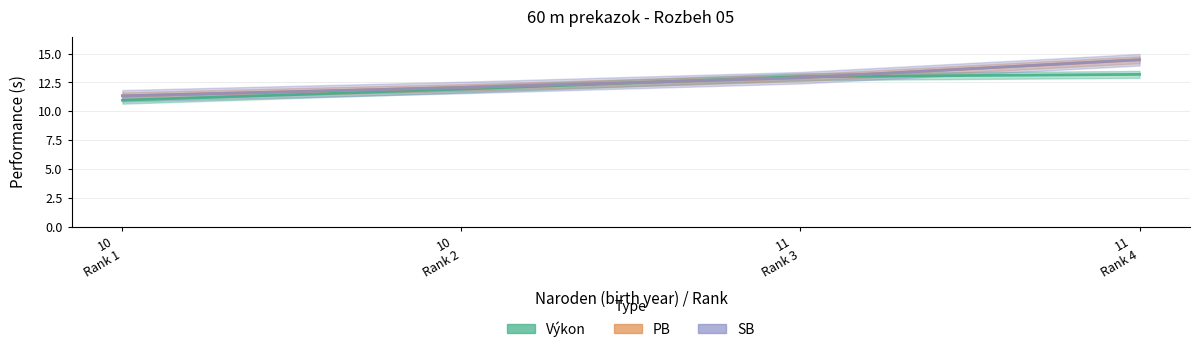

Between 11
Rank 3 and 11
Rank 4, which series saw the biggest shift?

PB